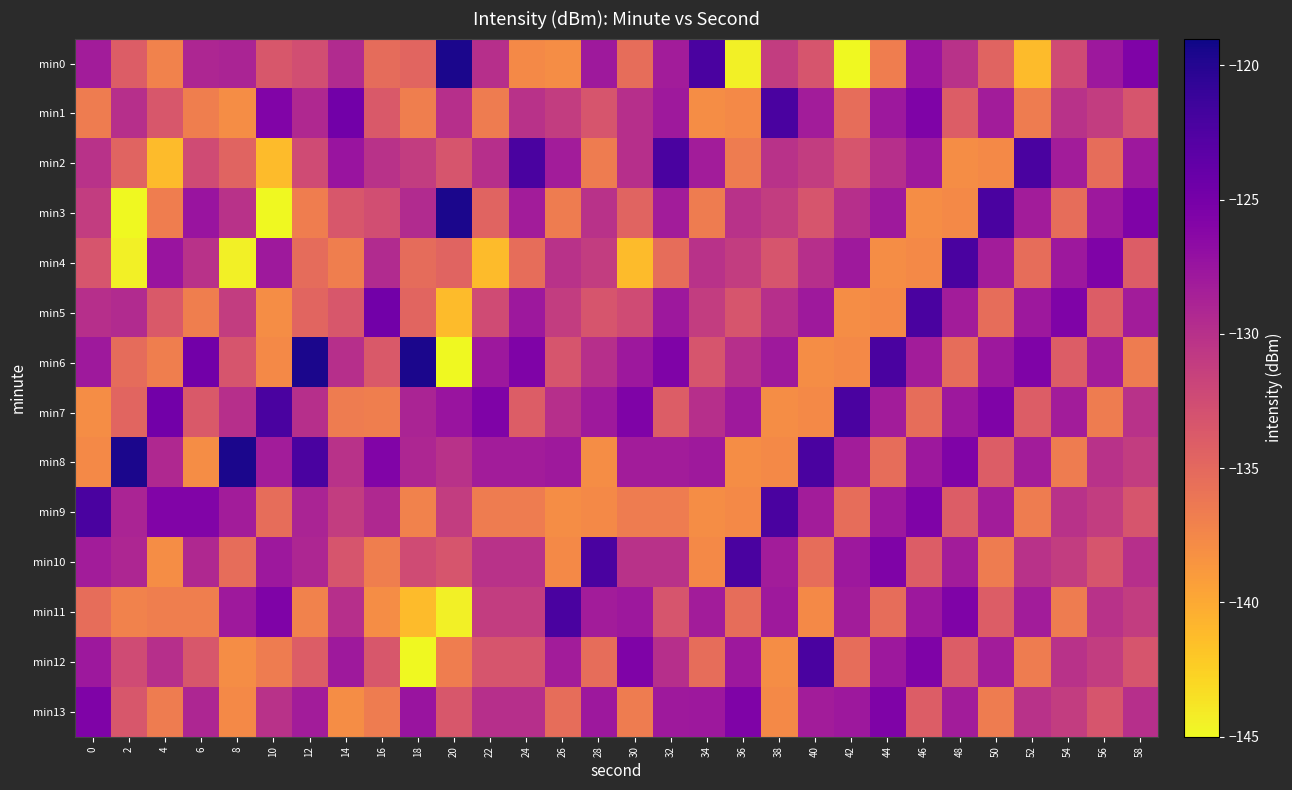

At which category does the chart reach its minimum across all series?

42